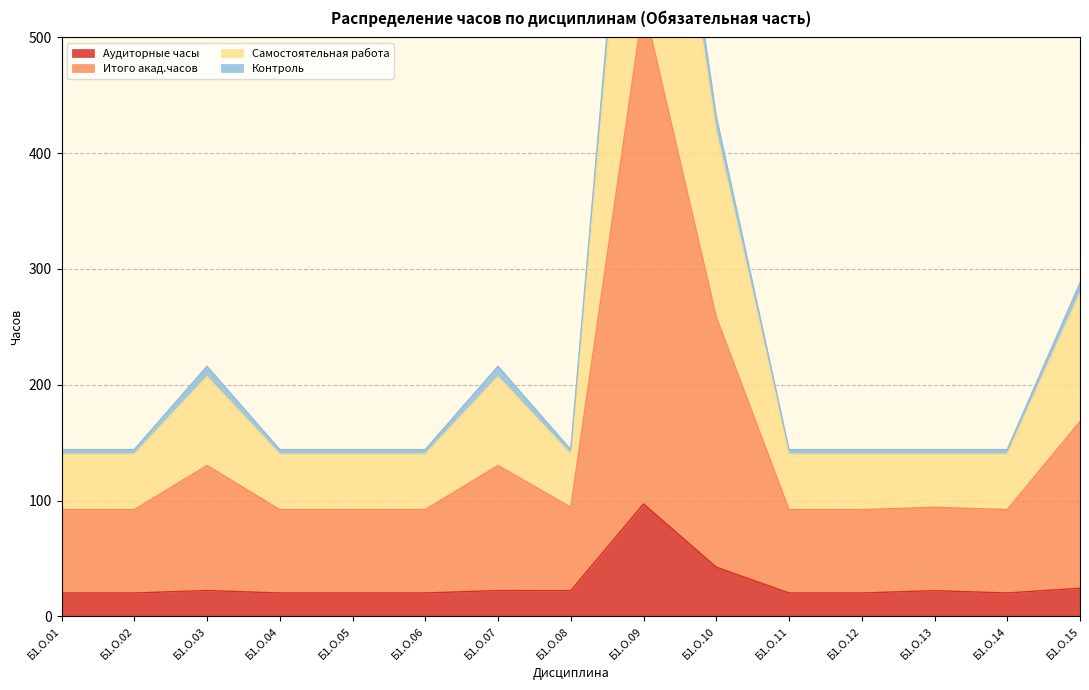

At which label is Аудиторные часы closest to 58?

Б1.О.10